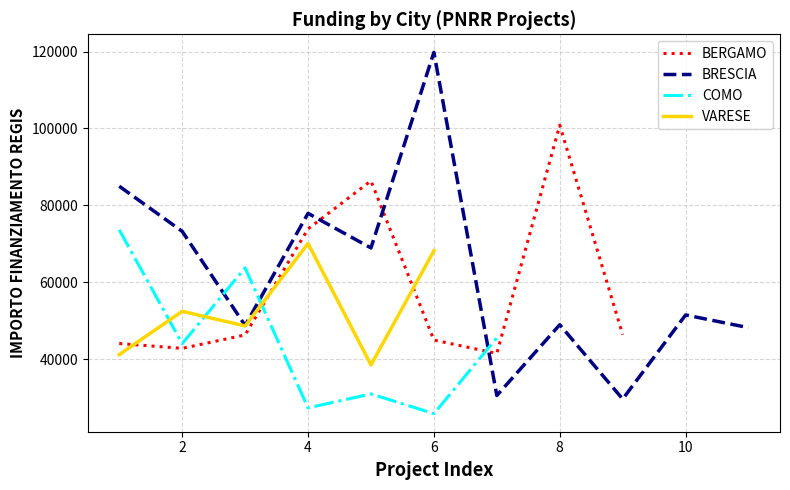

What is the minimum value for BRESCIA?

29640.7